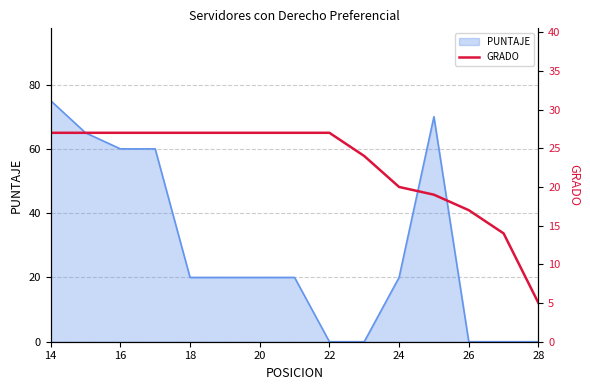

The value of PUNTAJE at 18 is 36. True or false?

False